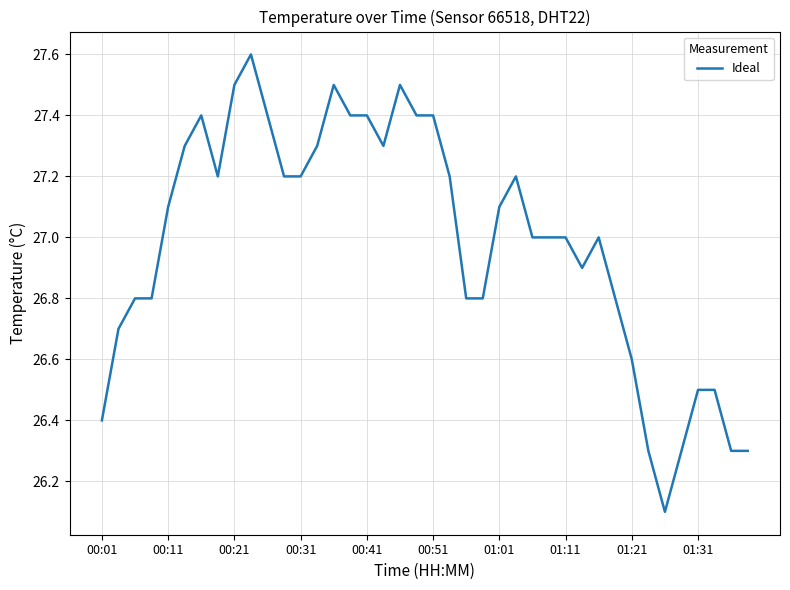

What is the greatest value displayed?

27.6